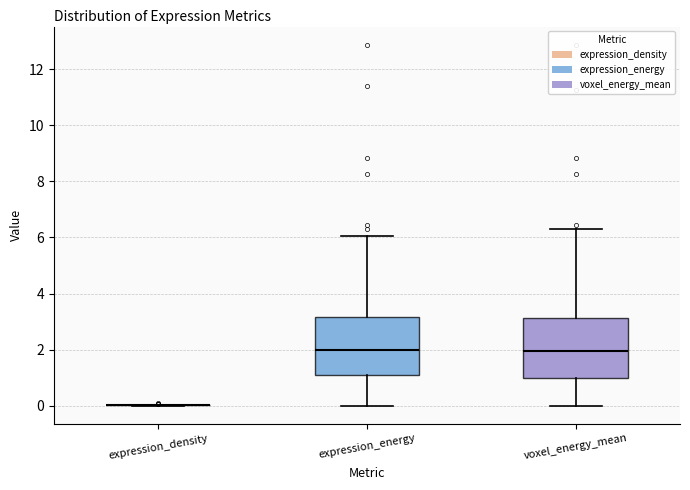

Reading left to right, read every box against the y-axis: the position of its median line, the range the box covers, and the ends of its whiskers. The values are not printed on the chart, so give them approximately, as read against the axis.

expression_density: box collapsed to a line at 0.0, whiskers 0.0 to 0.0
expression_energy: median 2.0, box 1.2 to 3.2, whiskers 0.0 to 6.0
voxel_energy_mean: median 2.0, box 1.0 to 3.2, whiskers 0.0 to 6.2